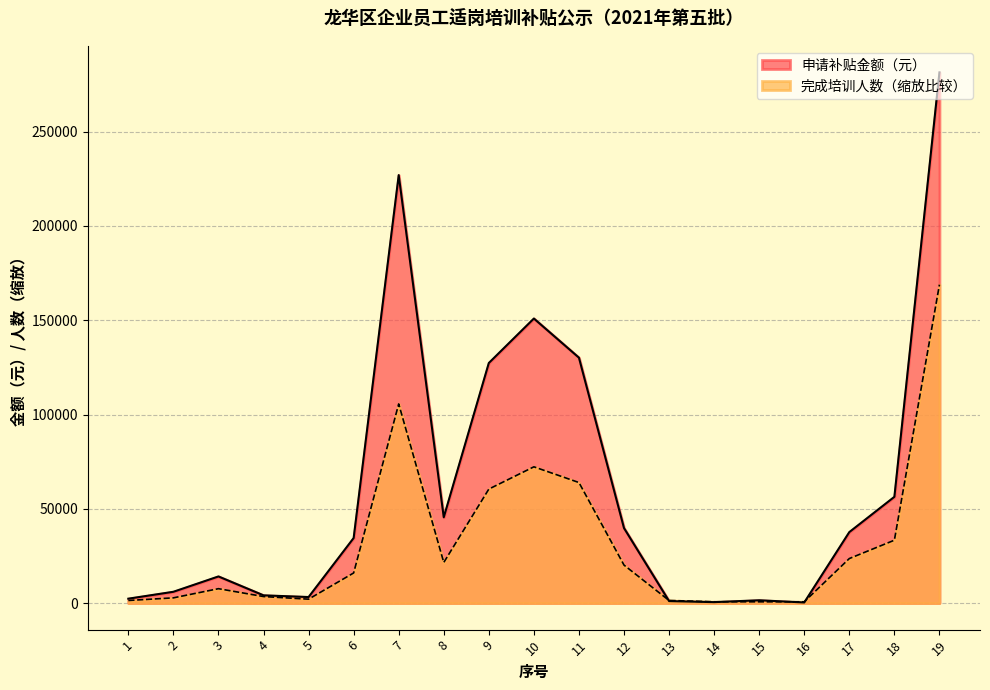

How many values in the 申请补贴金额（元） series exceed 34500?

9